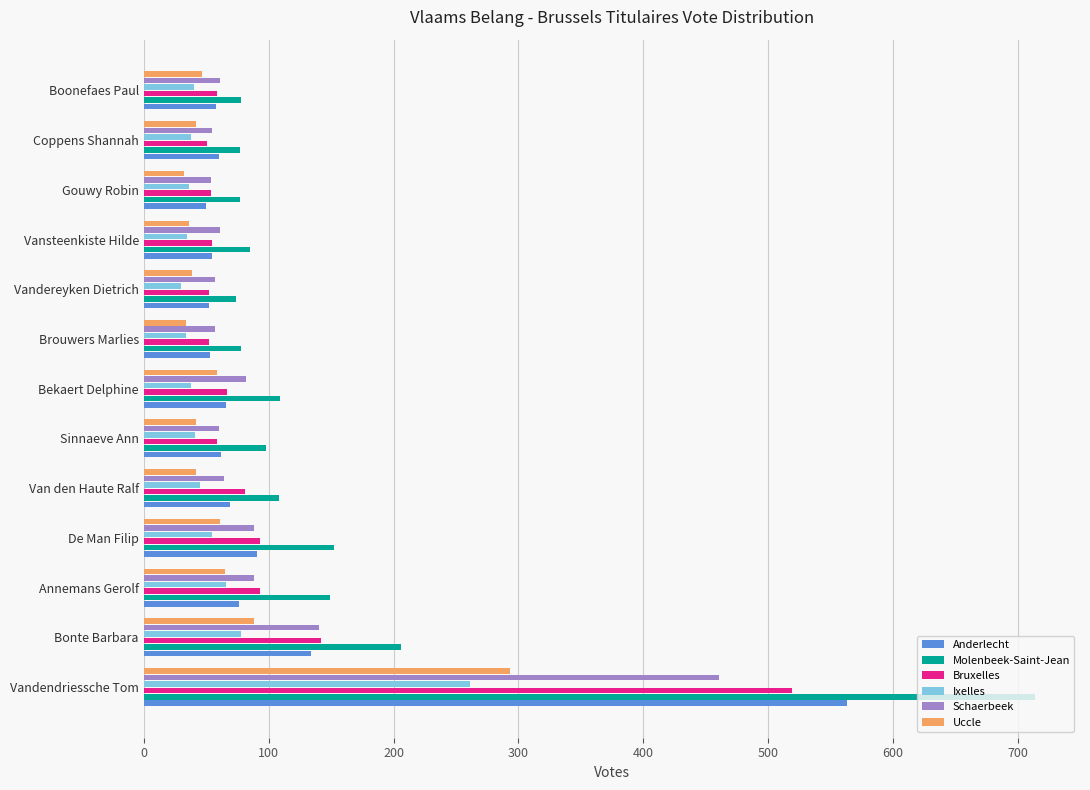

What is the difference between the maximum and minimum values in the Uccle series?

261